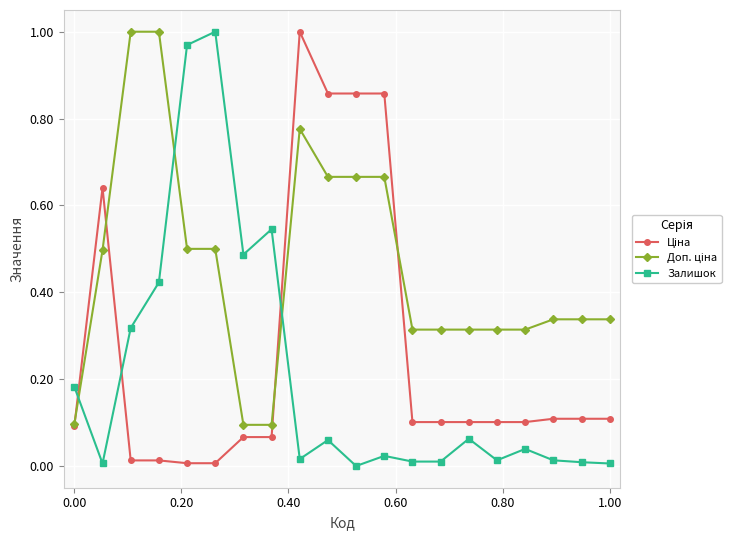

Is this an area chart (filled region under the line)?

No